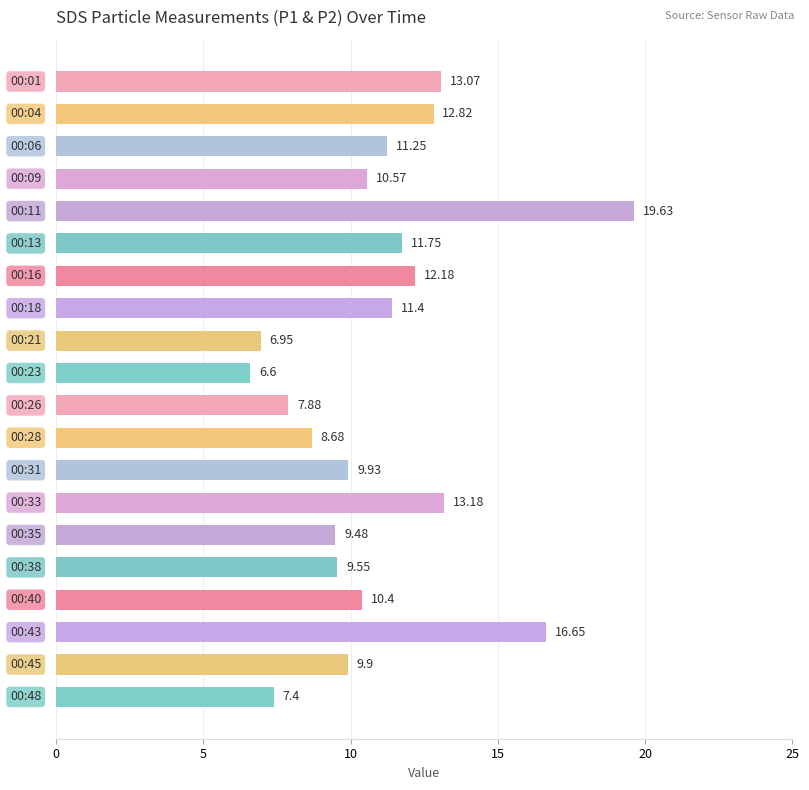

What is the difference between the maximum and second lowest values?

12.7